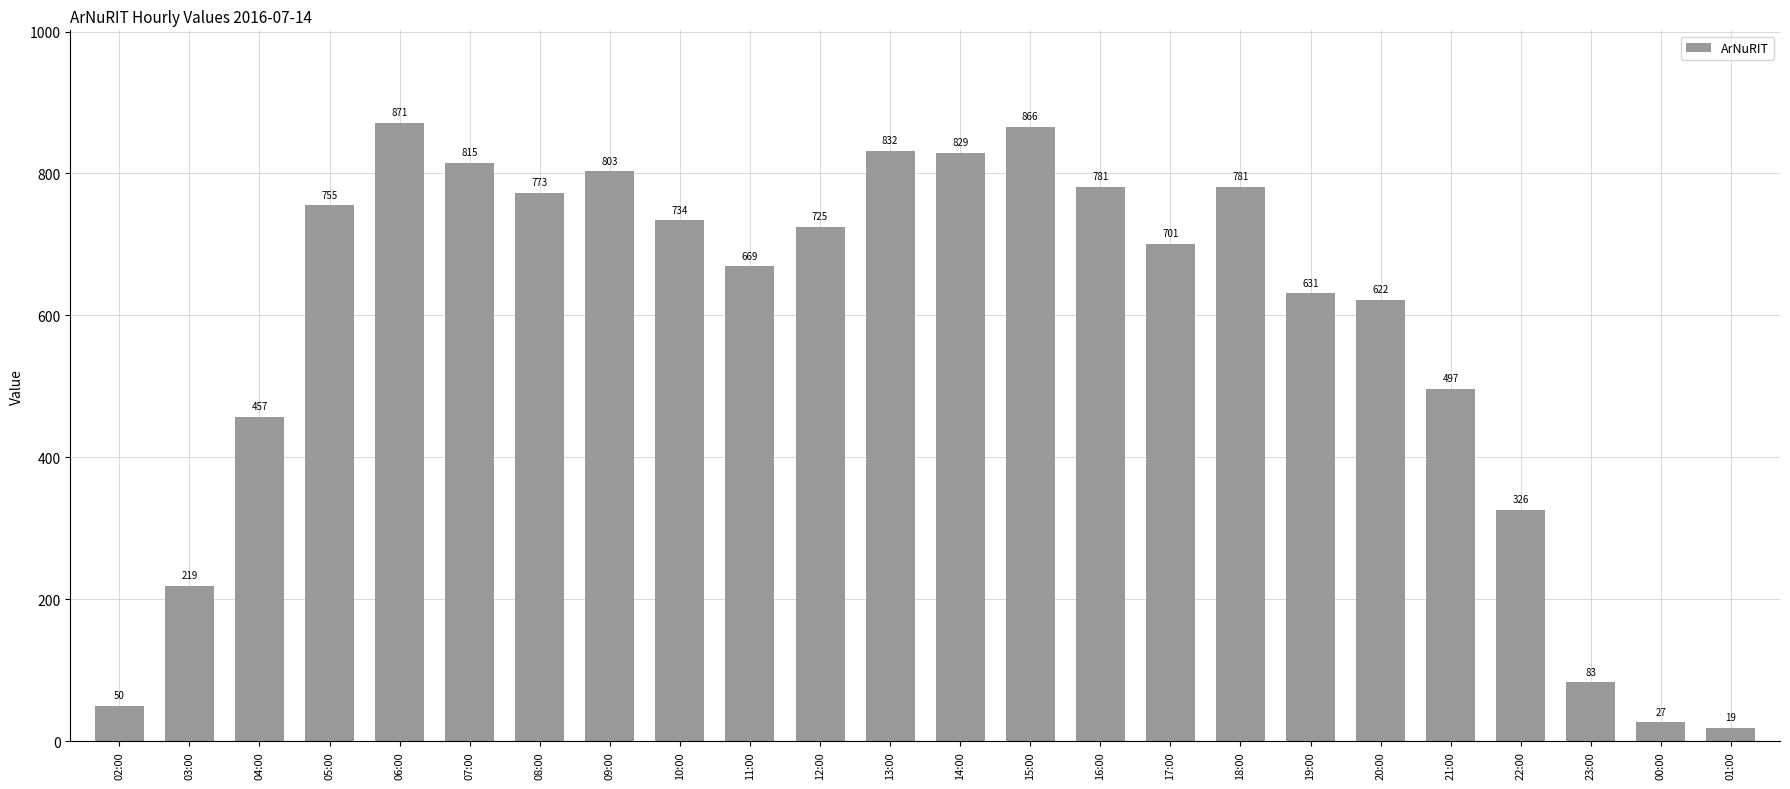

Which has a higher value, 23:00 or 02:00?

23:00